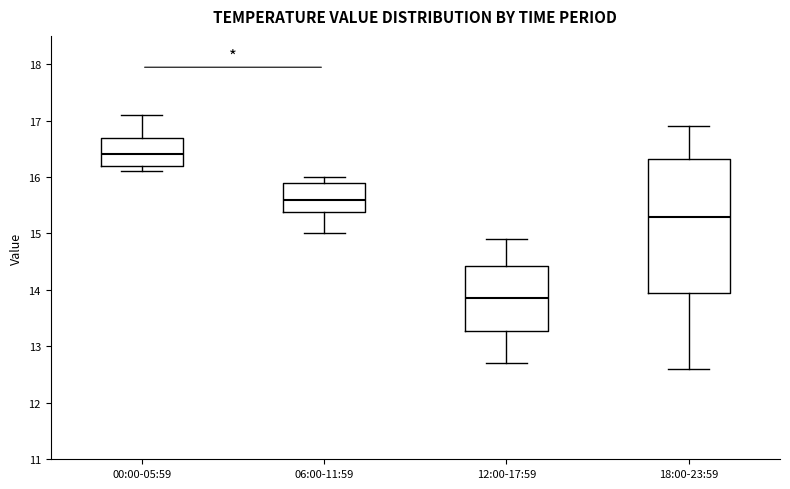

Comparing the boxes themselves (not the whiskers), which one is the tallest?

18:00-23:59